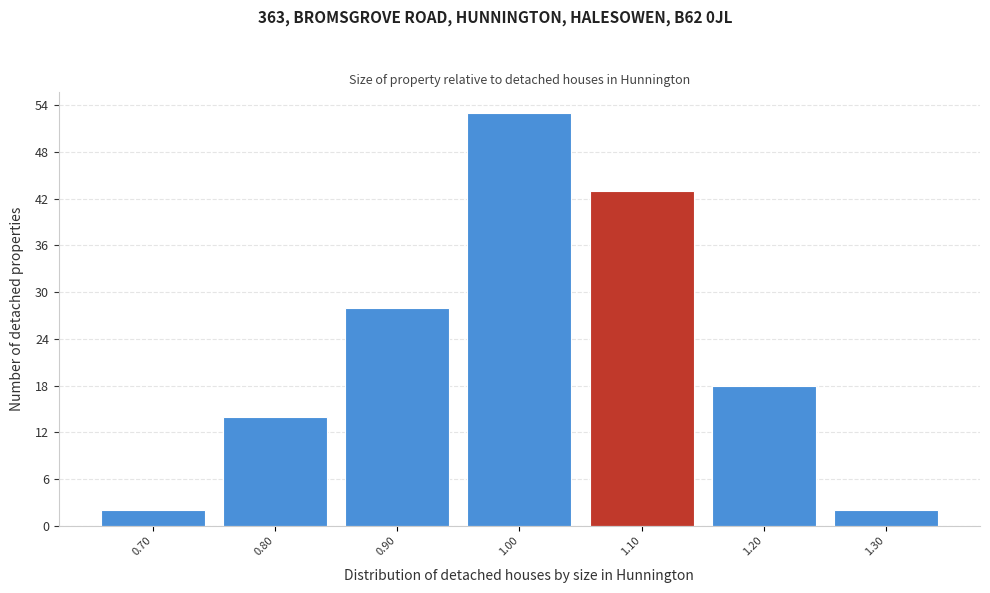

How tall is the bar that spans 0.75 to 0.85 on the x-axis? The values are not printed on the chart, so give them approximately, as read against the axis.

14